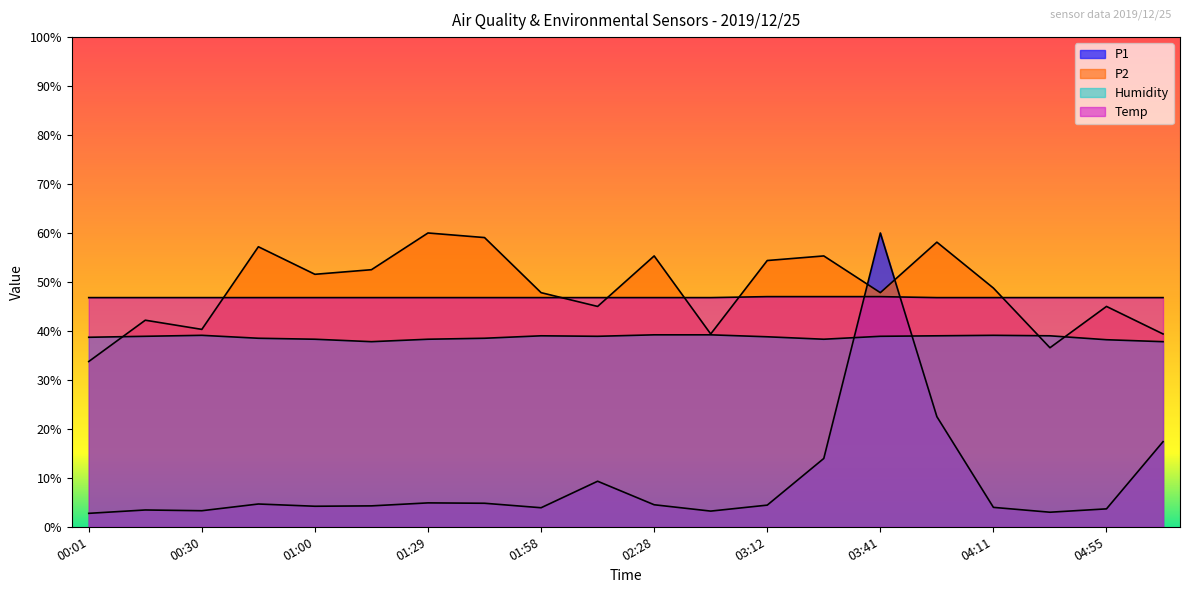

Which series ends up on top after the final intersection of P2 and Temp?

Temp